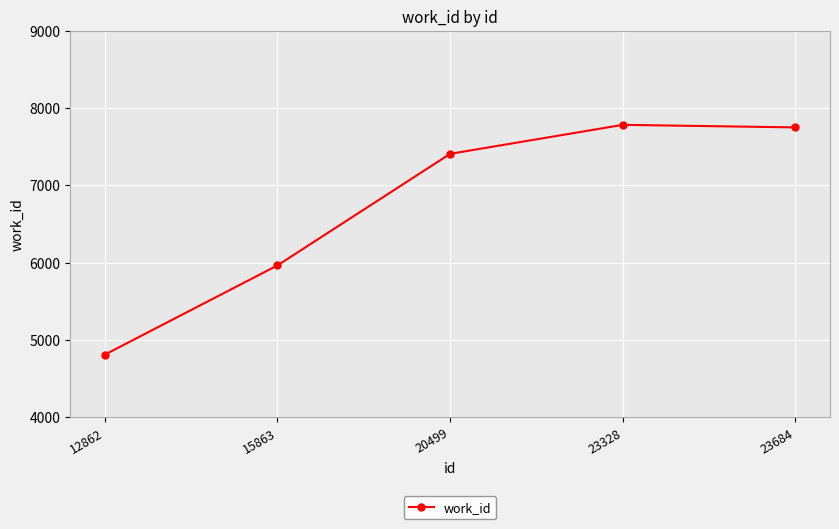

True or false: there are more than 2 points higher than both neighbors.

False